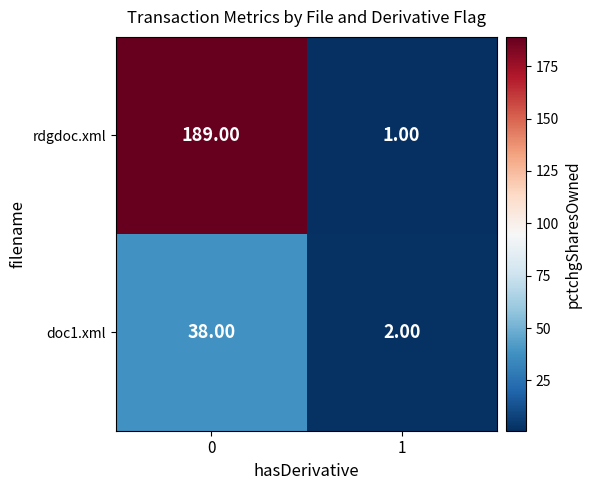

What is the average value of the rdgdoc.xml series?

95